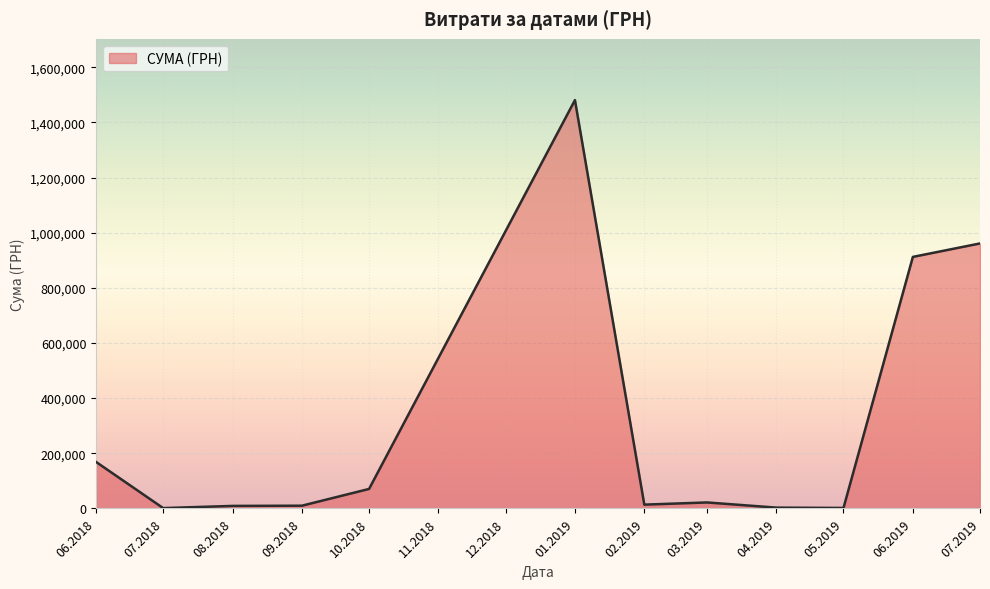

Does the chart have visible grid lines?

Yes